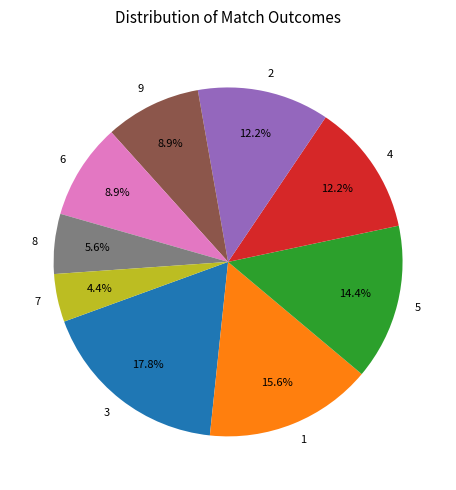

To the nearest percent, what is the difference between the 4 and 1 slice percentages?

3%